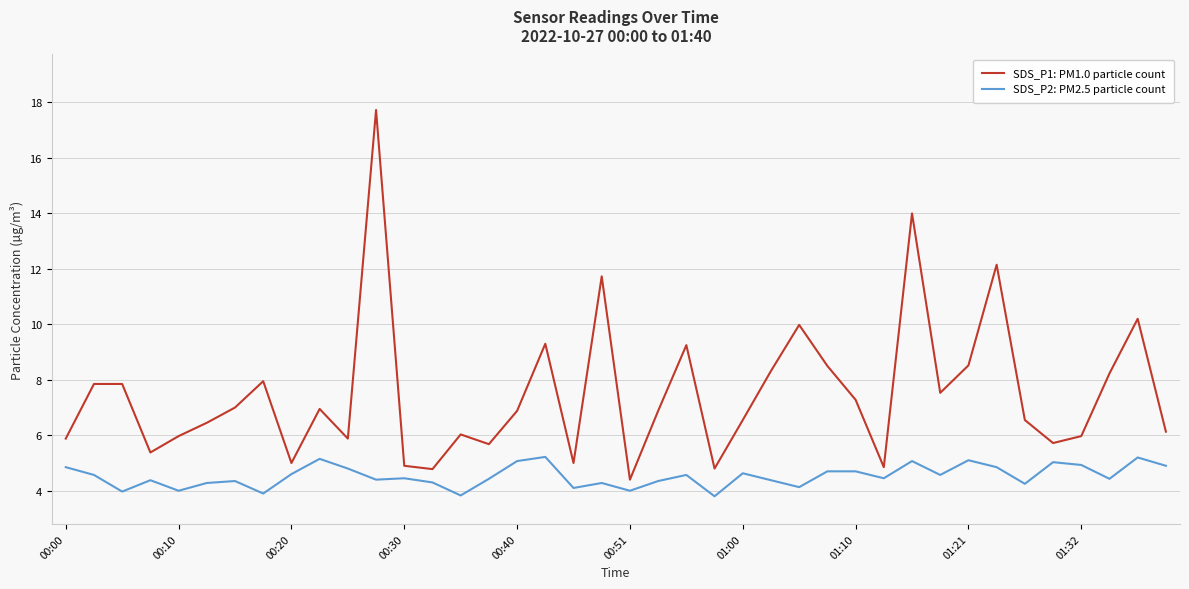

What is the sum of all SDS_P1: PM1.0 particle count values?

300.0